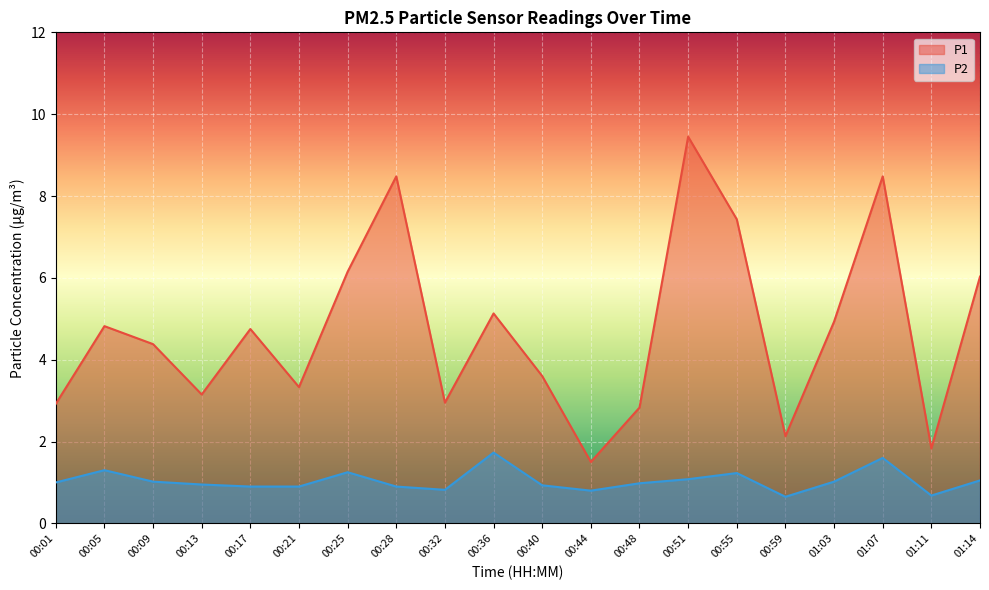

What is the spread (max minus min) of values at 01:14?

5.0